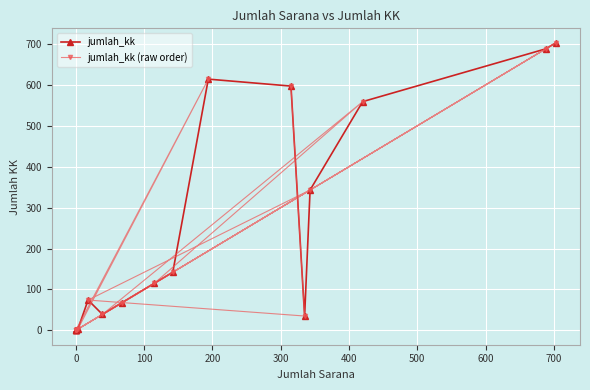

What are all the series names shown in the legend?

jumlah_kk, jumlah_kk (raw order)